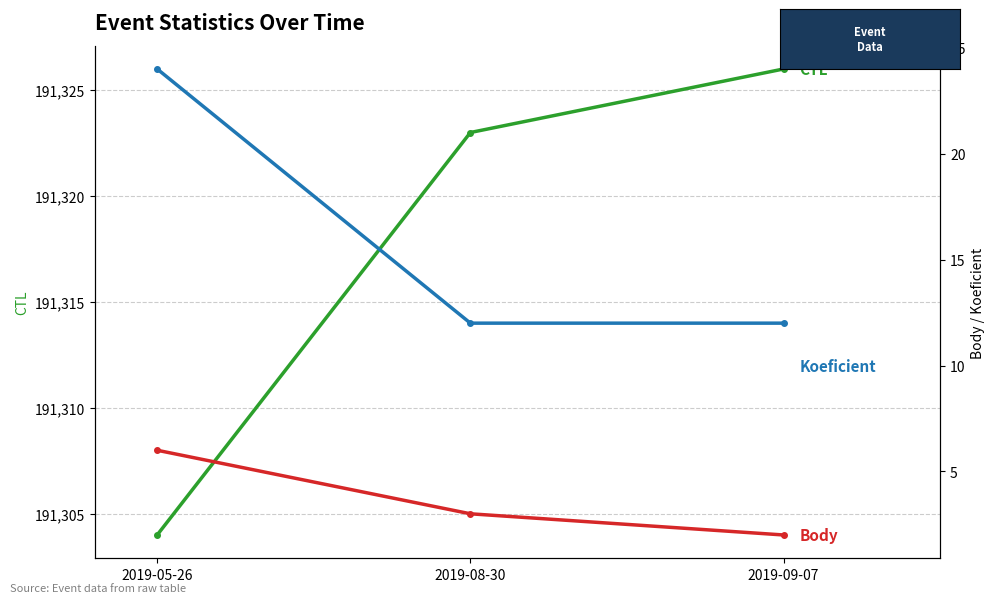

What is the label of the 1st point from the left?

2019-05-26